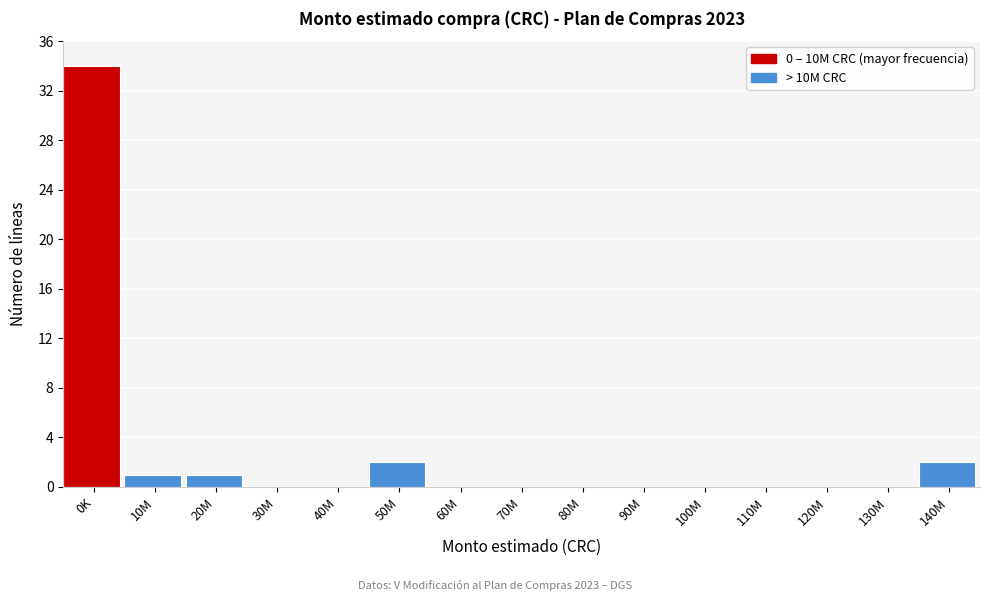

Reading left to right, extract all data points from this chart.

0K=34	10M=1	20M=1	30M=0	40M=0	50M=2	60M=0	70M=0	80M=0	90M=0	100M=0	110M=0	120M=0	130M=0	140M=2